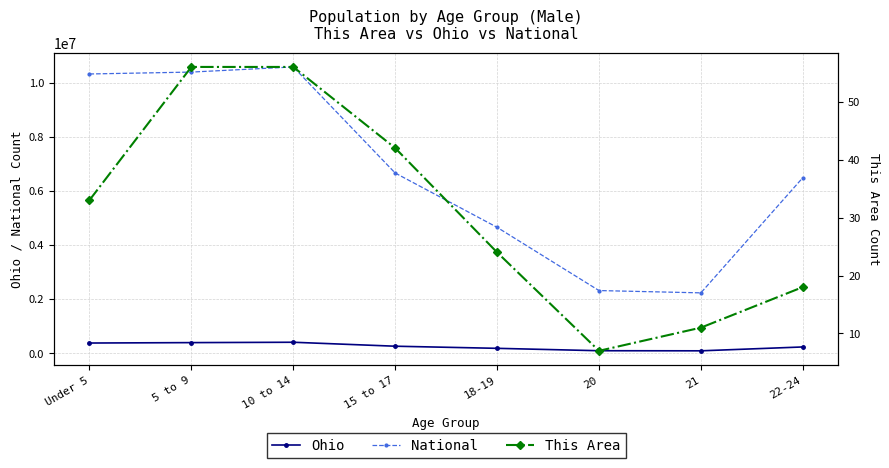

Which series changed the most between 5 to 9 and 18-19?

National